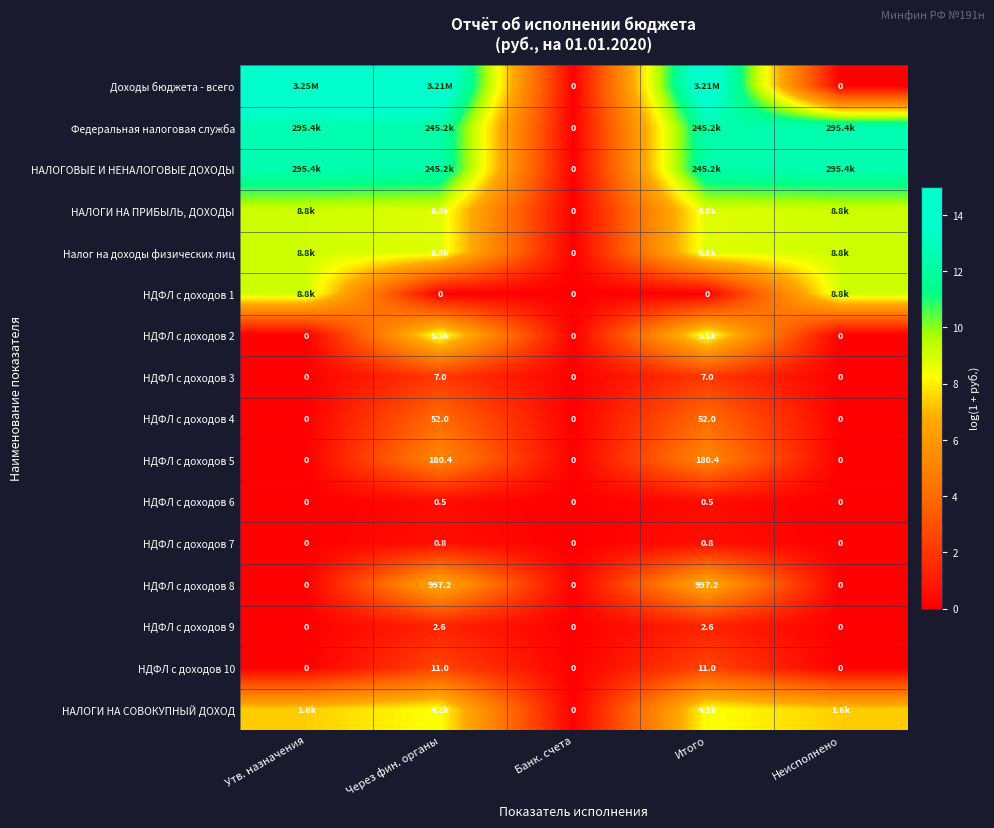

Which series has the largest range (max minus min)?

Доходы бюджета - всего